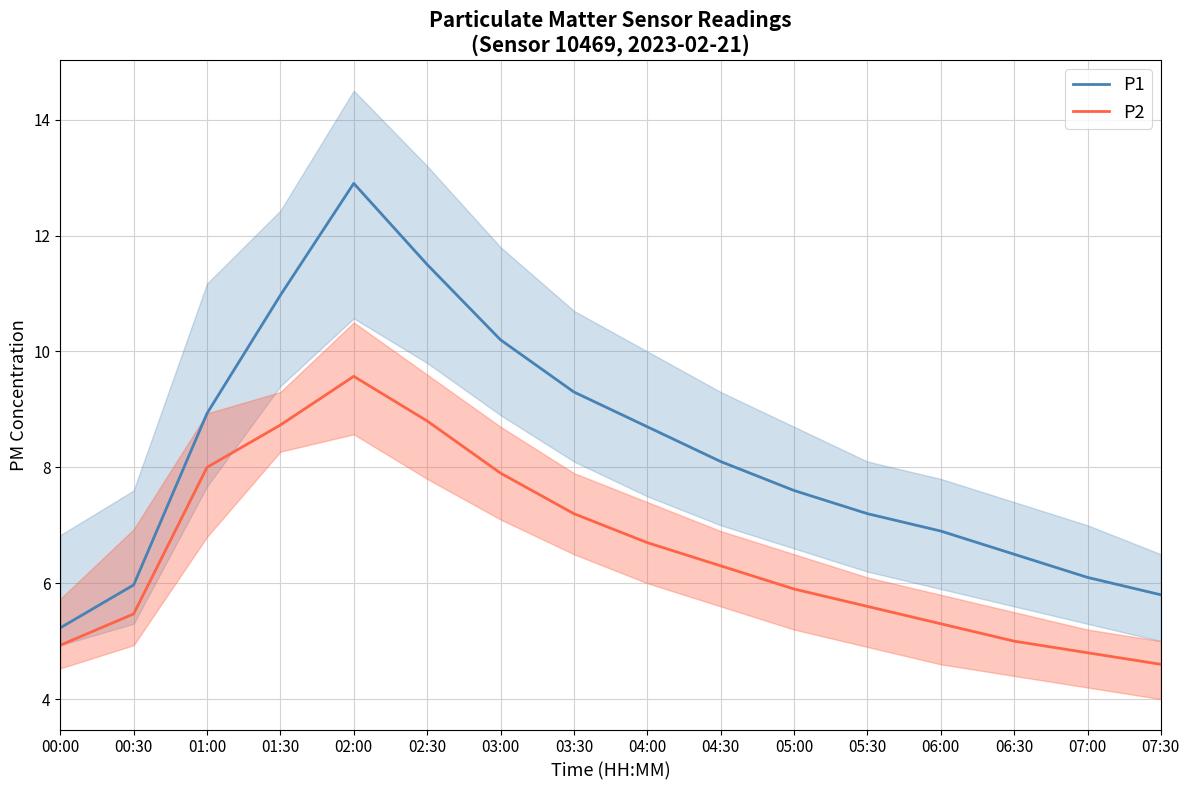

The P2 series shows 7.2 at 03:30. True or false?

True